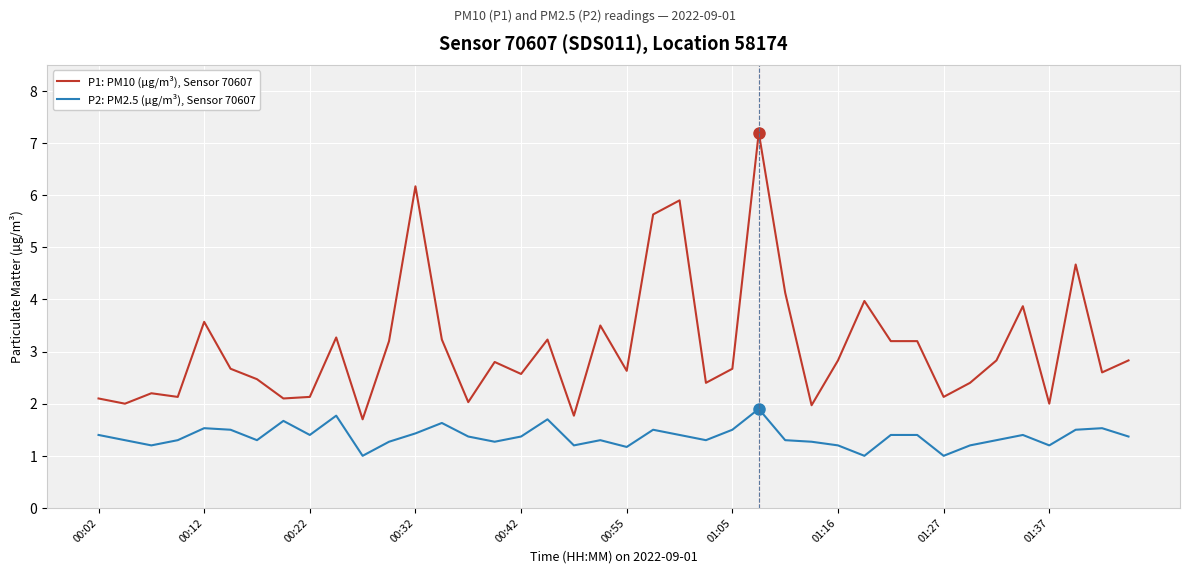

True or false: P1: PM10 (µg/m³), Sensor 70607 and P2: PM2.5 (µg/m³), Sensor 70607 intersect in this chart.

False